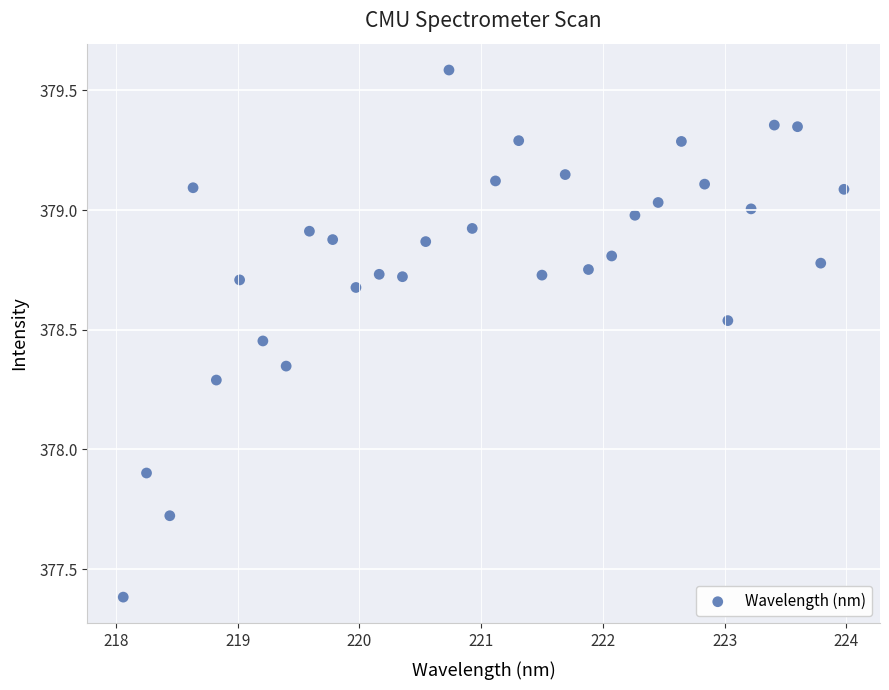

What is the range of Y values (max minus min)?

2.2